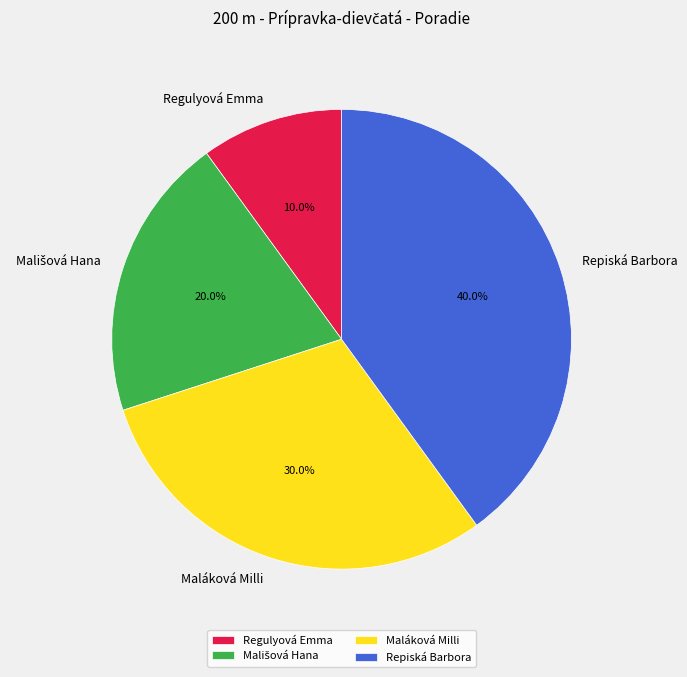

How many slices are in this pie chart?

4